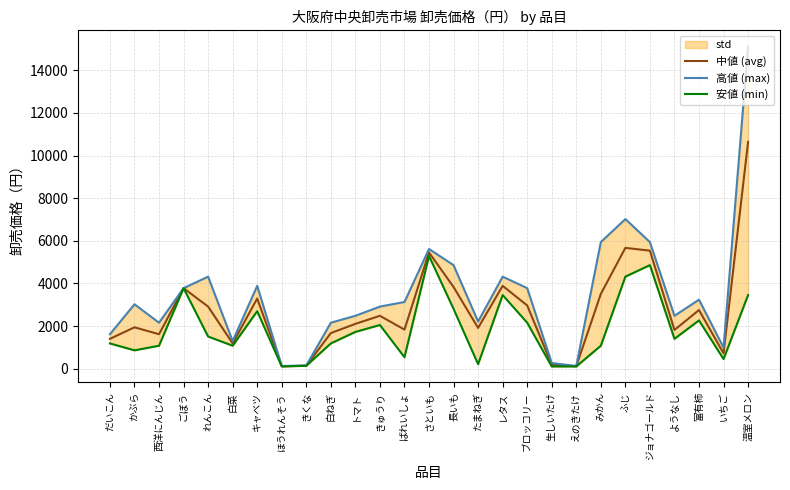

The value of 安値 (min) at きゅうり is 1395. True or false?

False